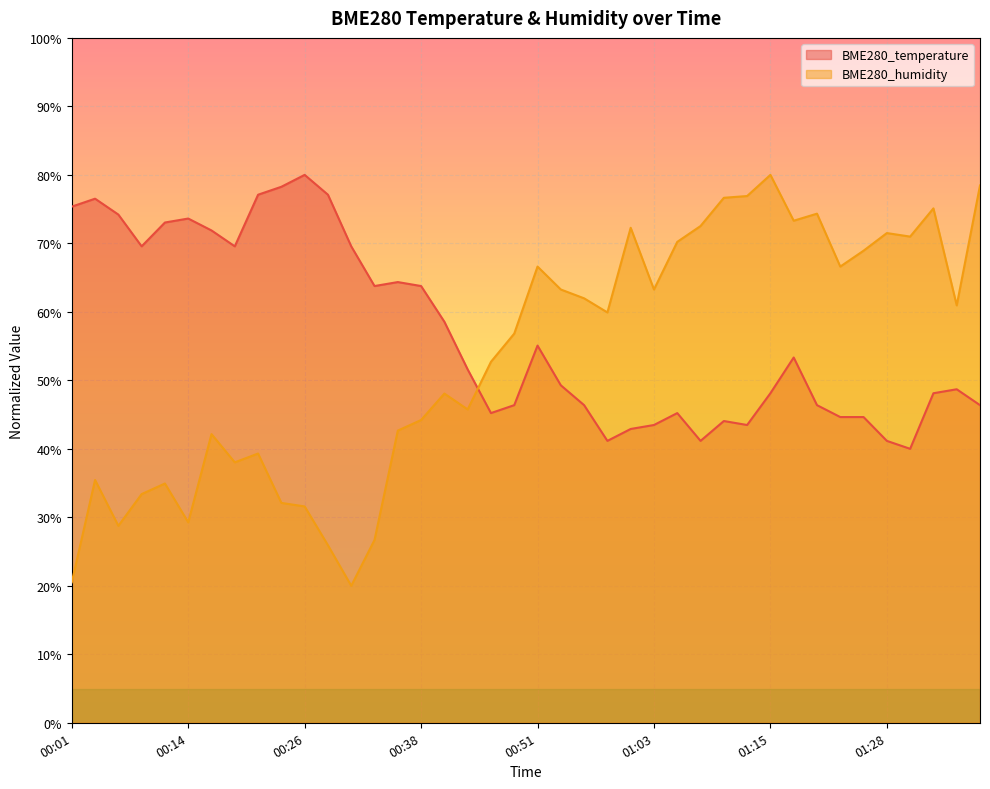

What is the sum of the BME280_temperature values at 01:15 and 01:31?

88.1